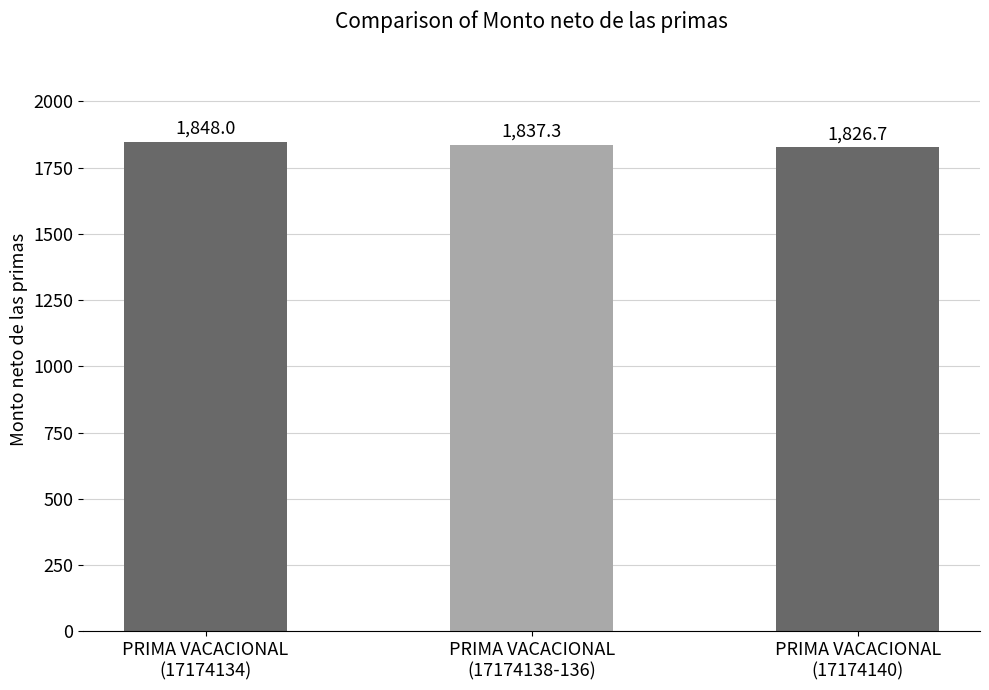

True or false: the data shows 1848.0 at PRIMA VACACIONAL
(17174134).

True